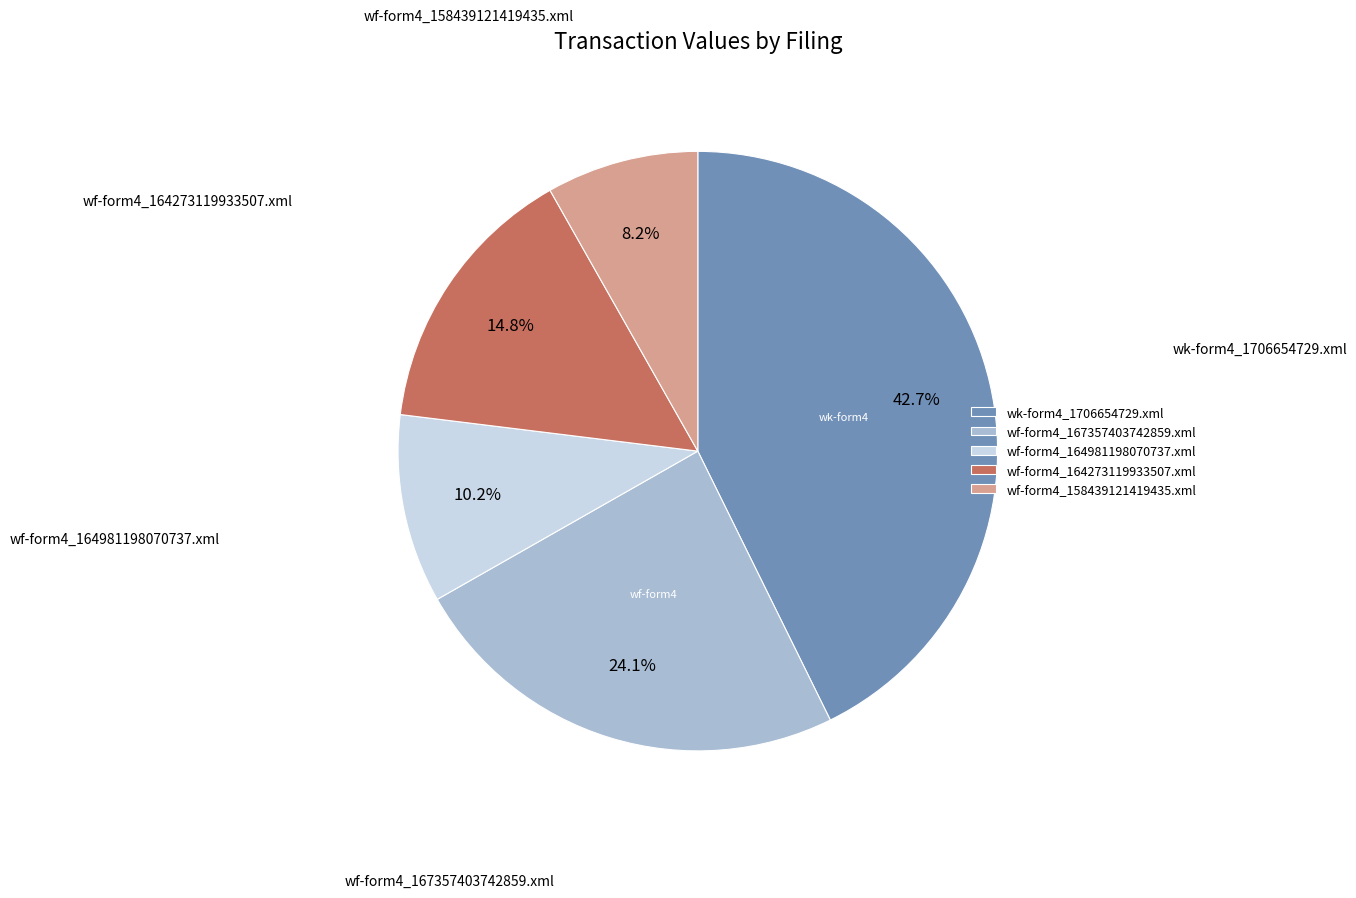

Count the number of slices in the pie.

5